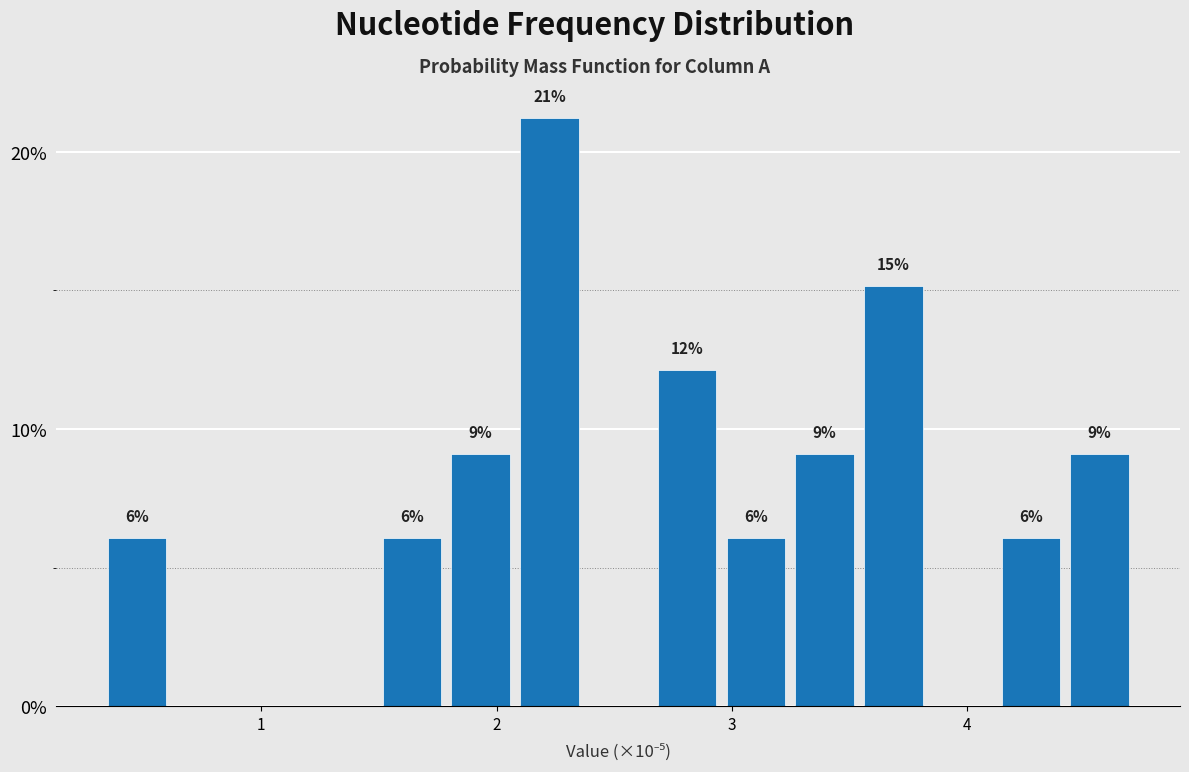

Read against the x-axis, roughly where is the centre of the tallest bar?

2.2